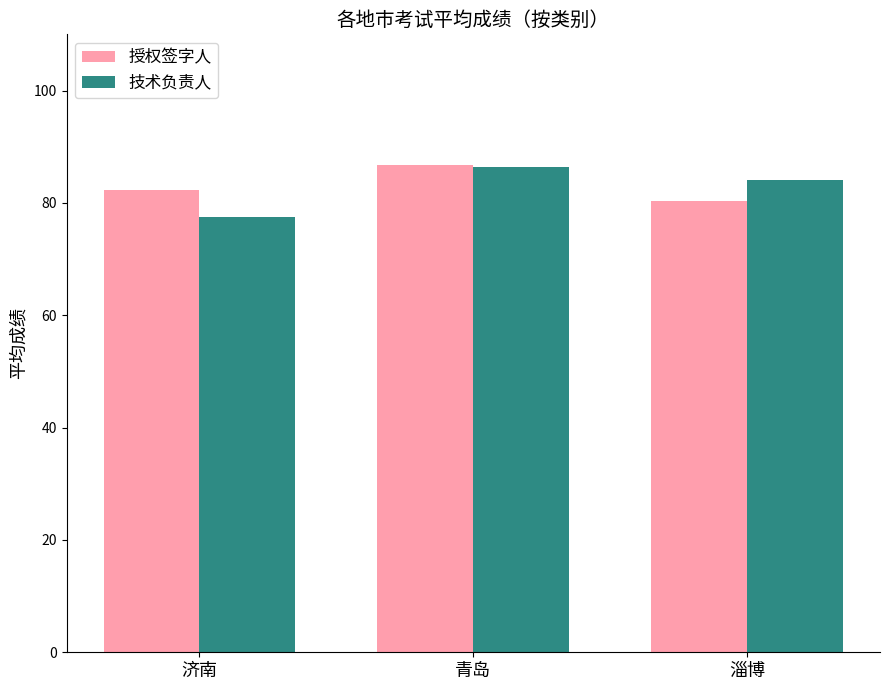

Which category has the lowest value in the 技术负责人 series?

济南